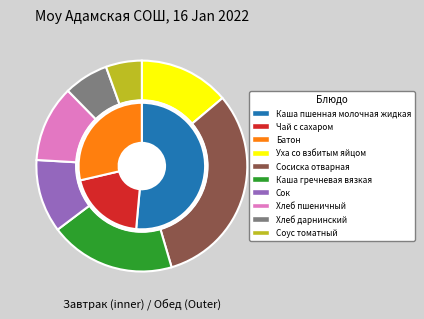

What is the smallest slice in the pie chart?

Соус томатный